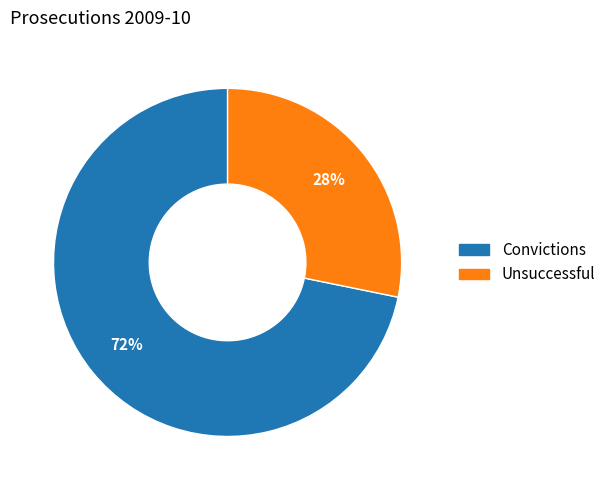

To the nearest percent, what portion does Unsuccessful represent?

28%